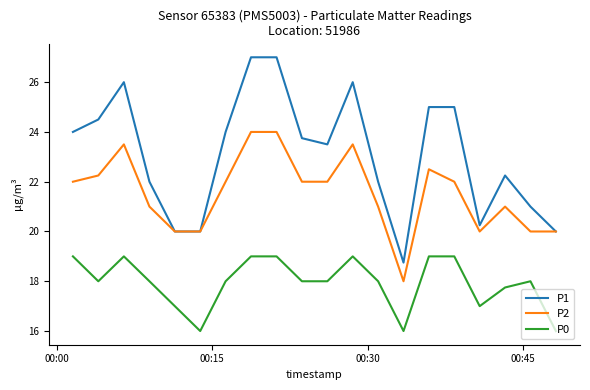

What are all the series names shown in the legend?

P1, P2, P0